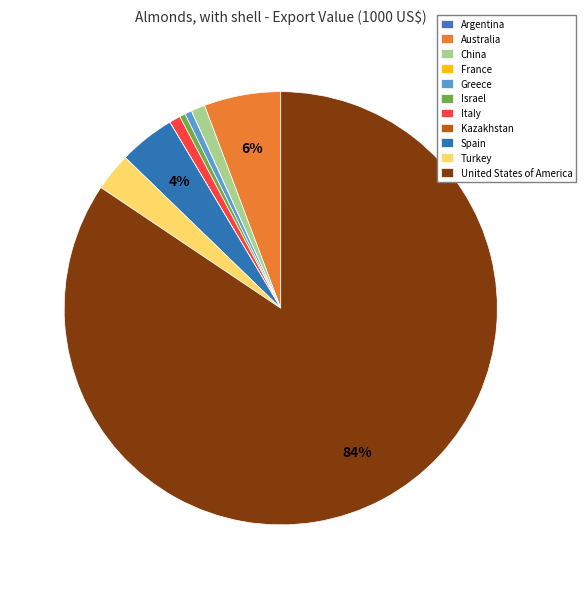

How many segments does this pie chart have?

11